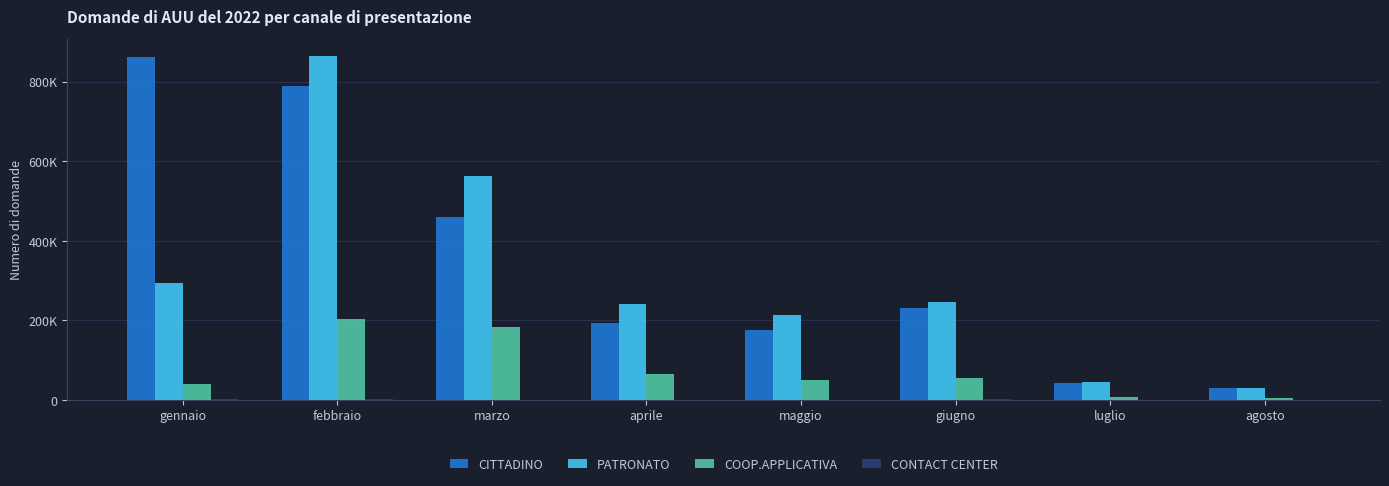

What is the label of the 7th bar from the left?

luglio